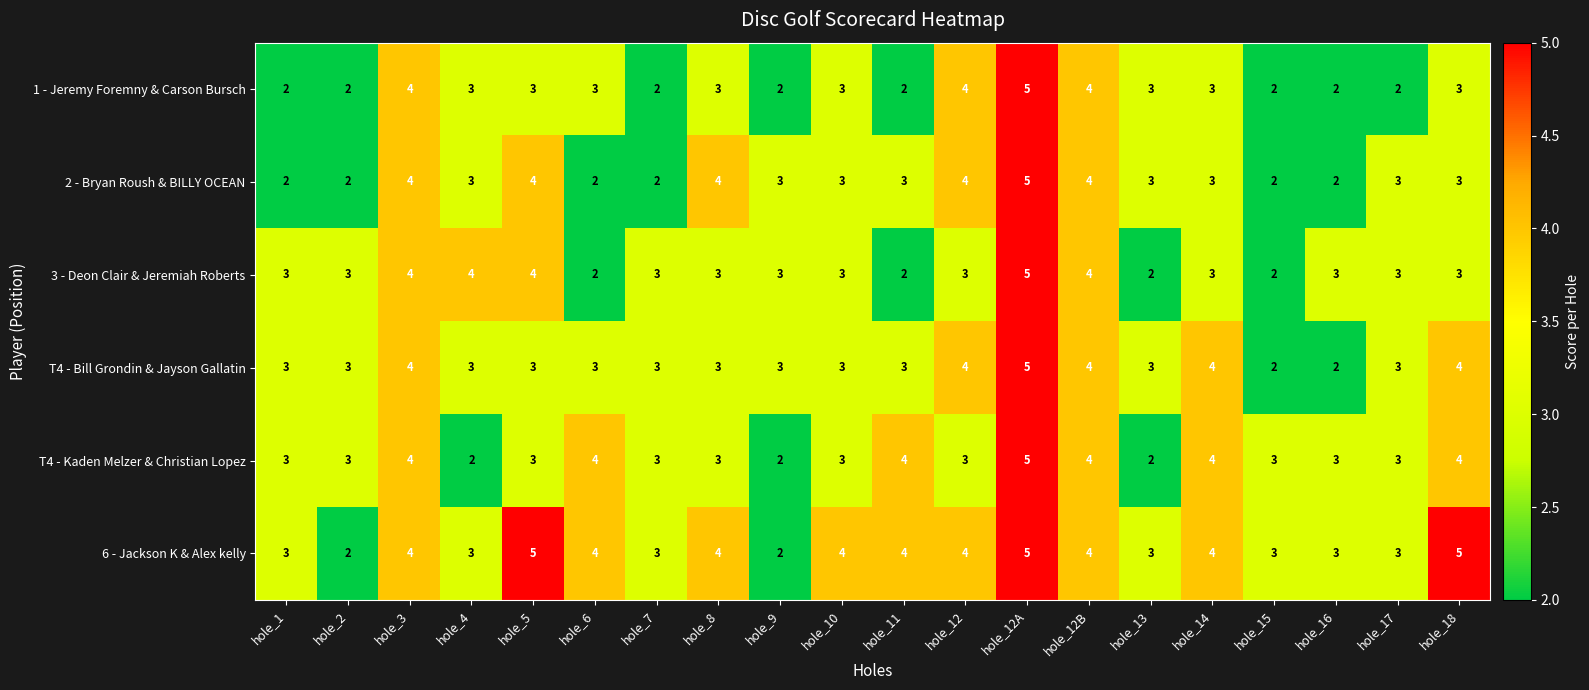

At which category is the sum across all series the highest?

hole_12A